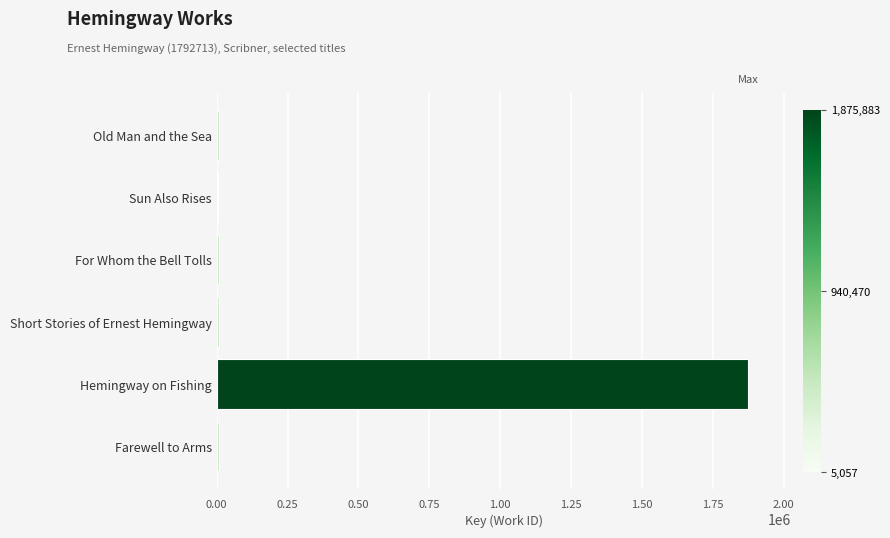

Is it true that the value at Hemingway on Fishing is 1875883?

True